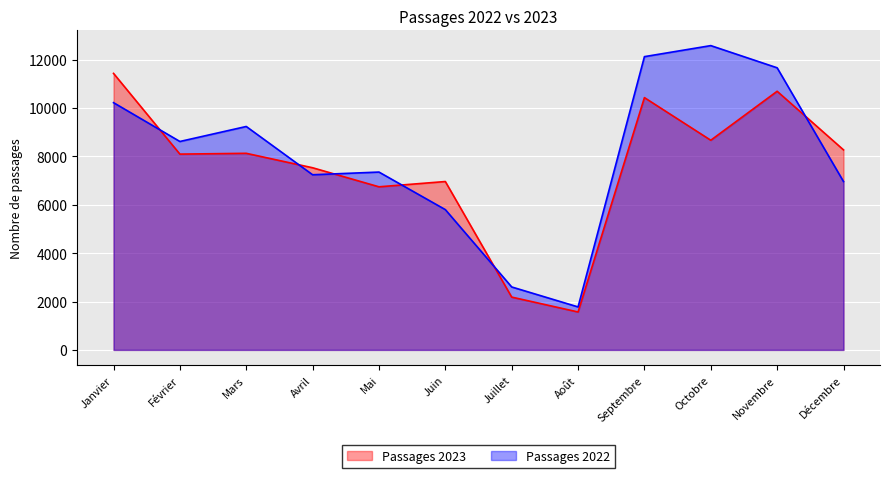

Reading left to right, what are all the values shown in this chart?

Passages 2023: 11427	8091	8124	7527	6740	6958	2182	1567	10426	8664	10688	8266
Passages 2022: 10217	8613	9233	7238	7349	5797	2601	1776	12119	12575	11658	6957